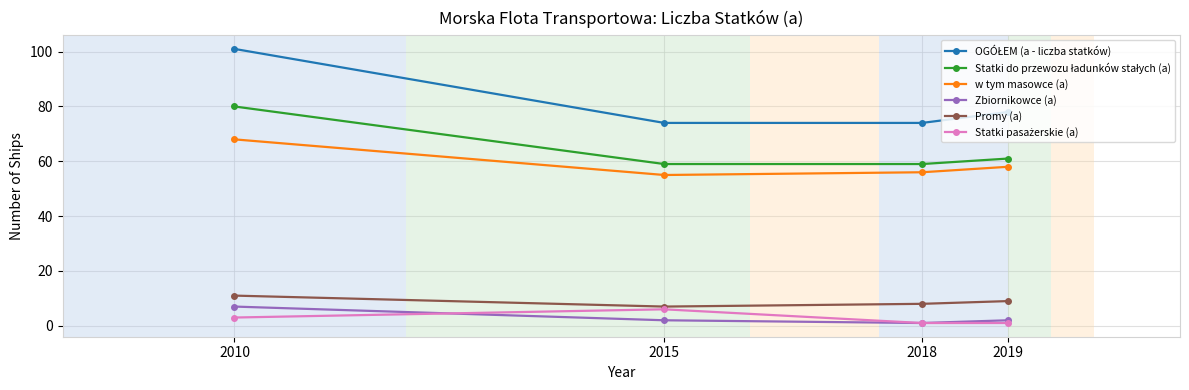

True or false: Promy (a) and Zbiornikowce (a) cross at least once.

False